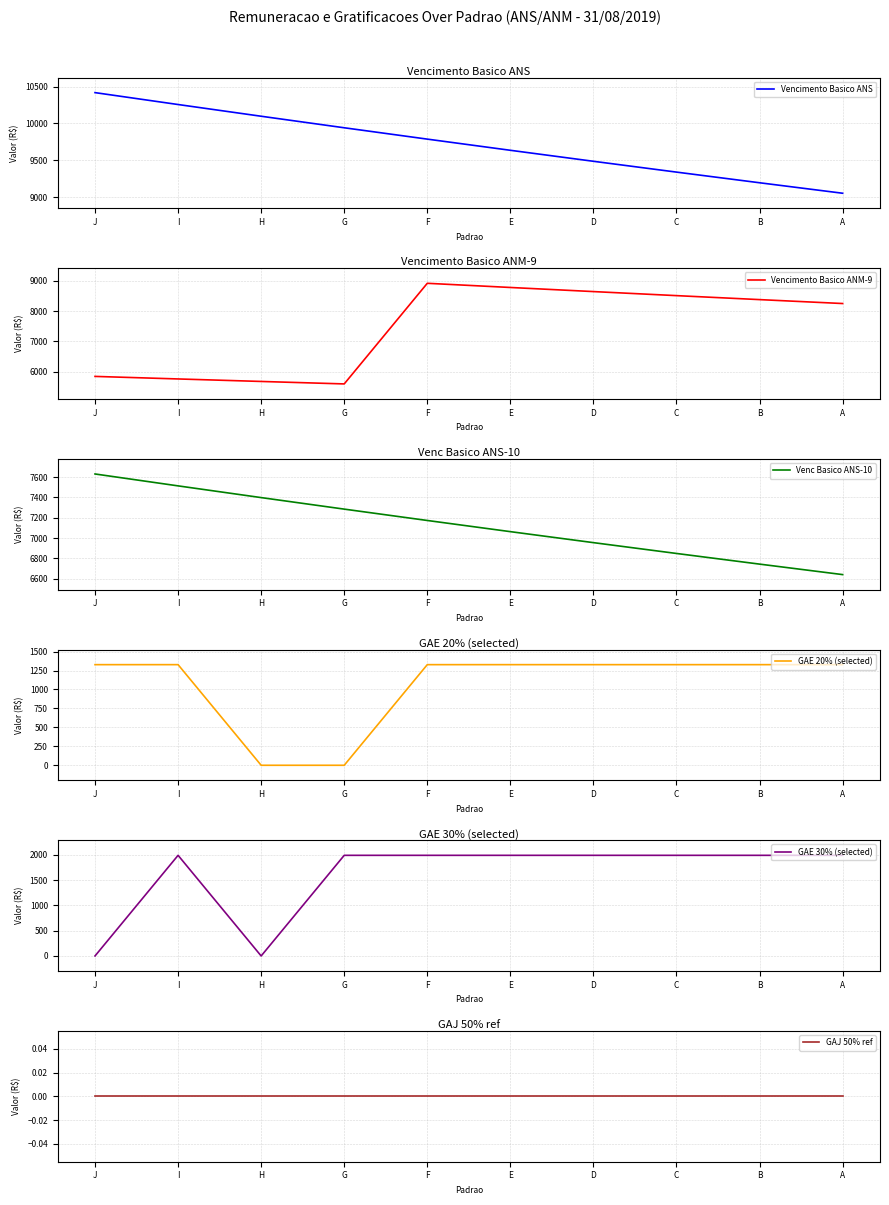

The Vencimento Basico ANM-9 series shows 8777.1 at E. True or false?

True